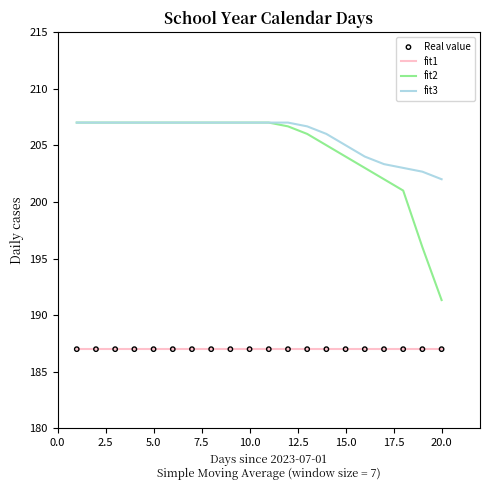

Which series has the widest spread of values?

fit2